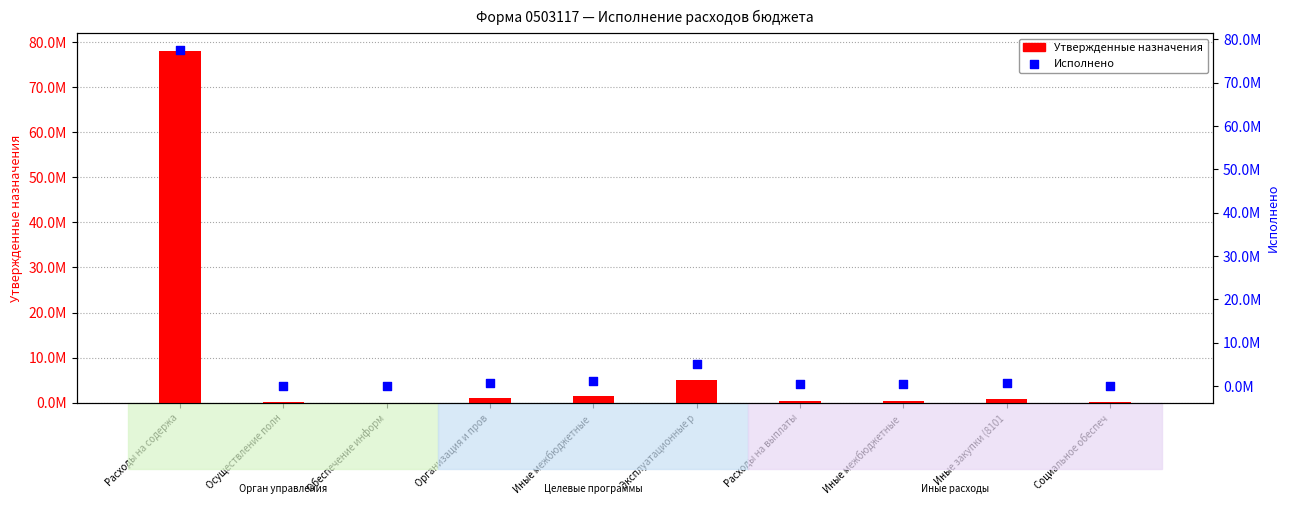

At how many categories does at least one series exceed 16155416?

1